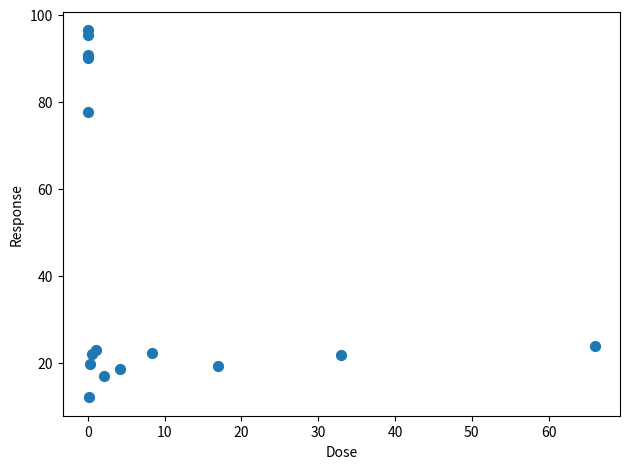

What Y value in the scatter plot is closest to 54?

77.7